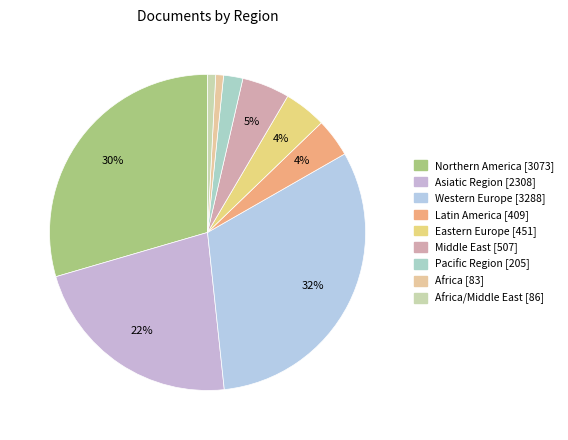

Rank the categories by value from lowest to highest.

Africa, Africa/Middle East, Pacific Region, Latin America, Eastern Europe, Middle East, Asiatic Region, Northern America, Western Europe